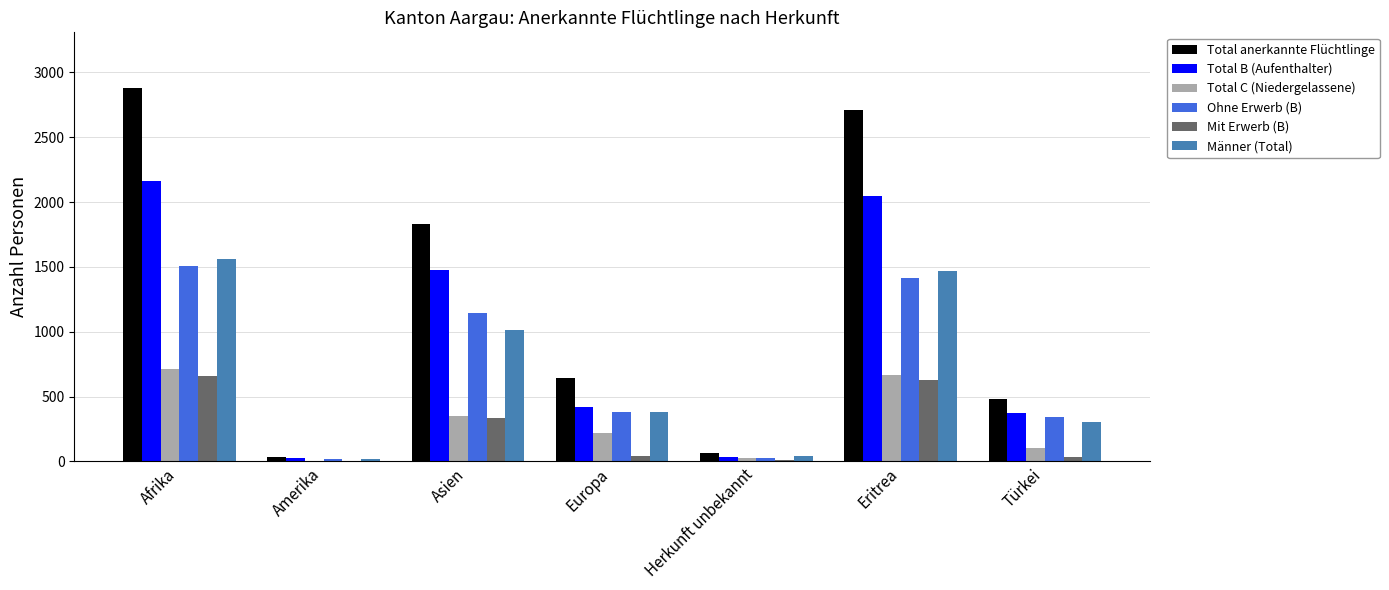

Which series has the largest total across all categories?

Total anerkannte Flüchtlinge